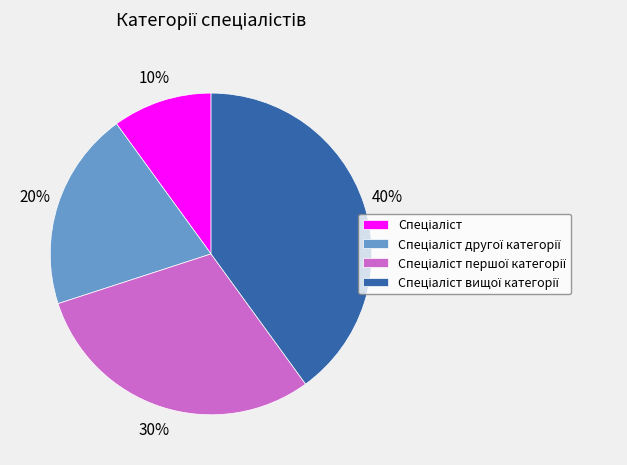

To the nearest percent, what is the average slice percentage?

25%